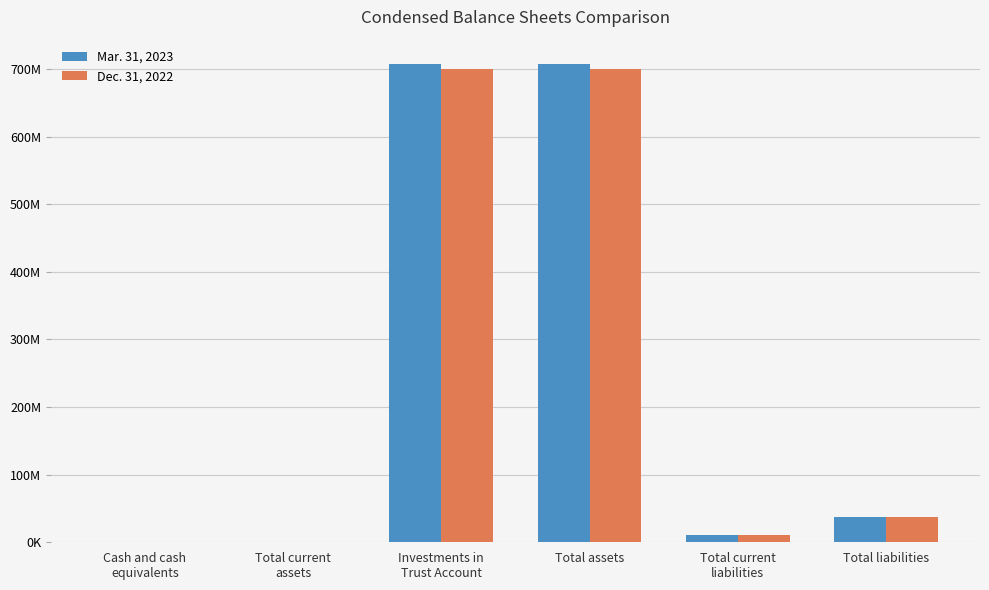

Are the bars horizontal?

No